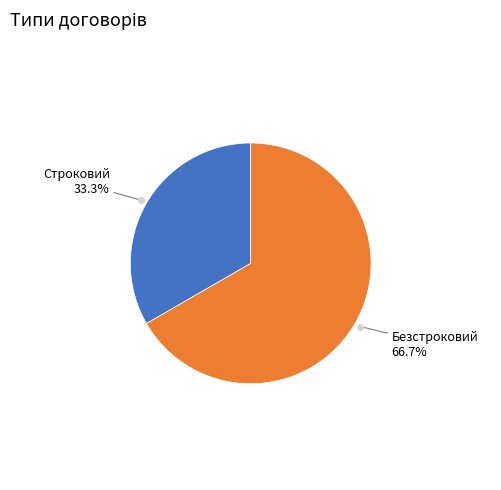

Is there any slice that represents more than half of the pie?

Yes